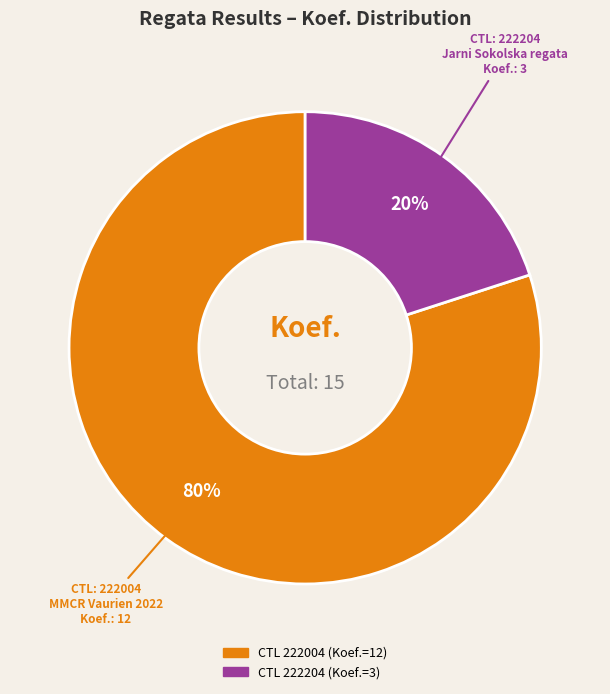

To the nearest percent, what is the average slice percentage?

50%